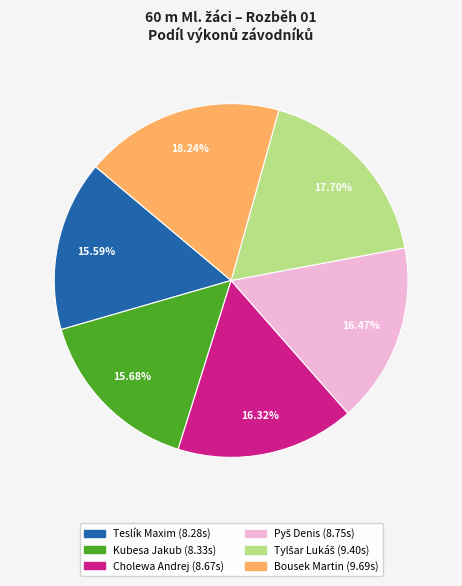

Is the sum of Bousek Martin and Cholewa Andrej greater than half?

No